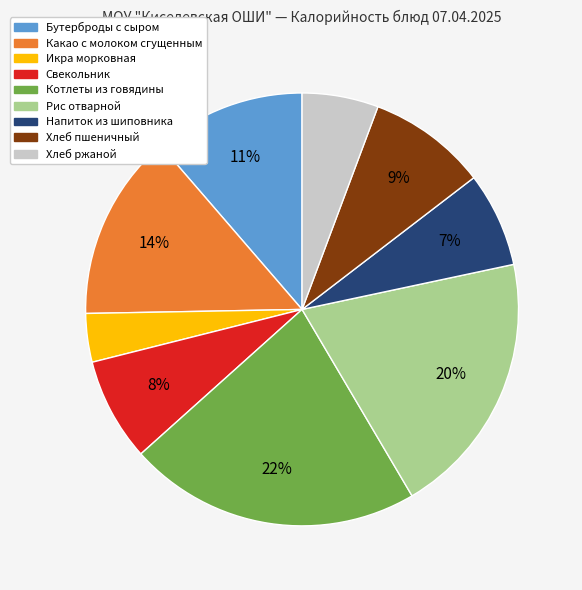

To the nearest percent, what portion does Напиток из шиповника represent?

7%